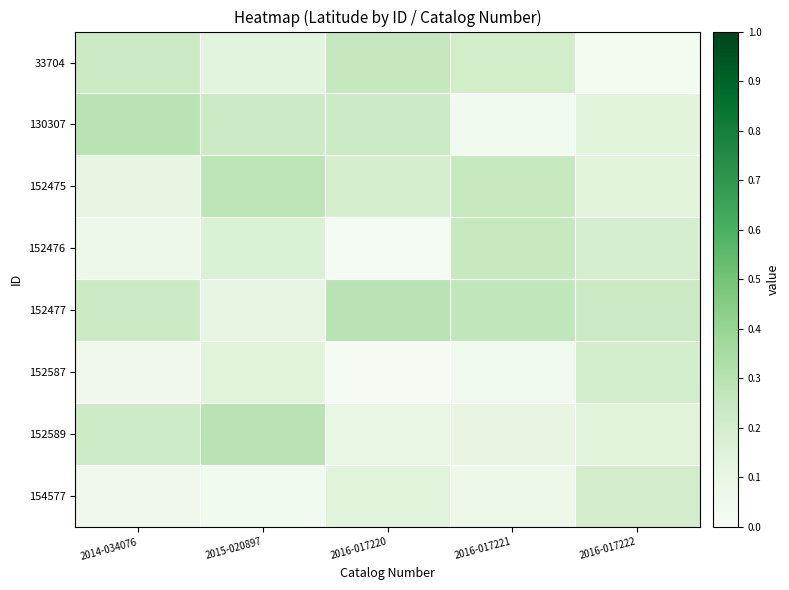

At how many categories does at least one series exceed 0?

5